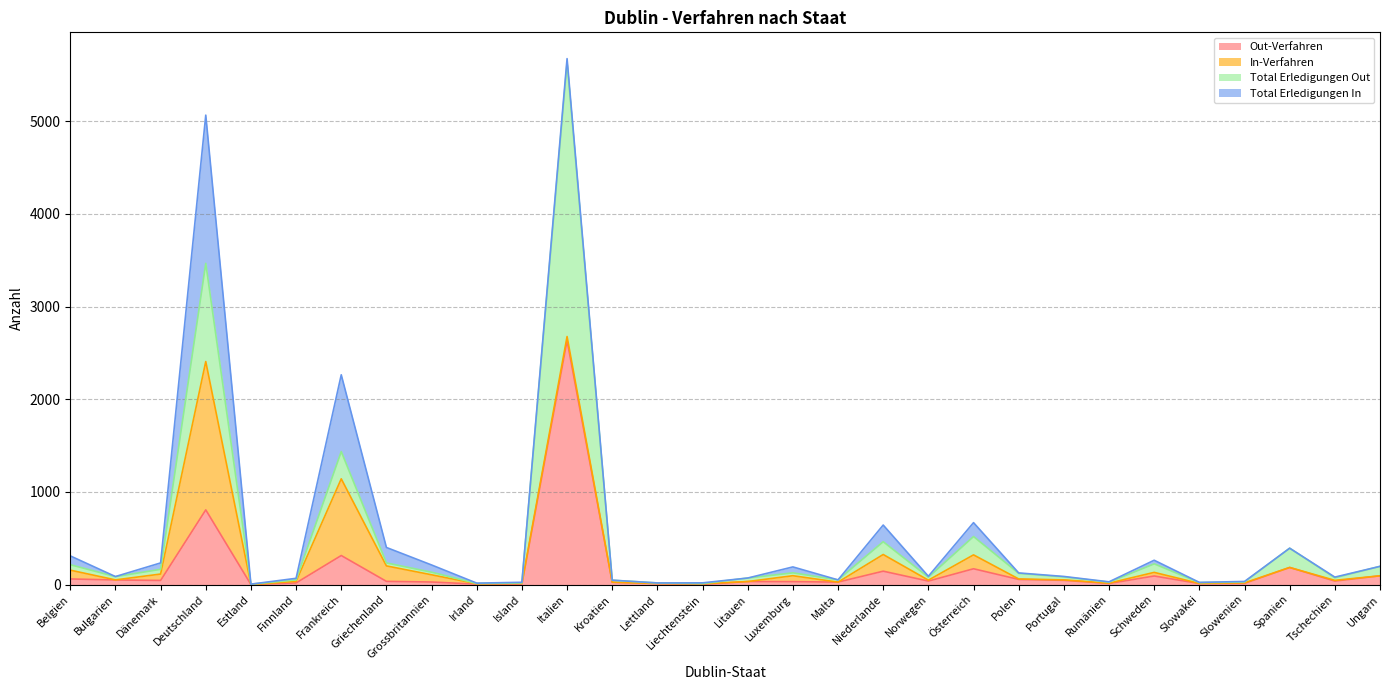

At which category does the chart reach its minimum across all series?

Estland